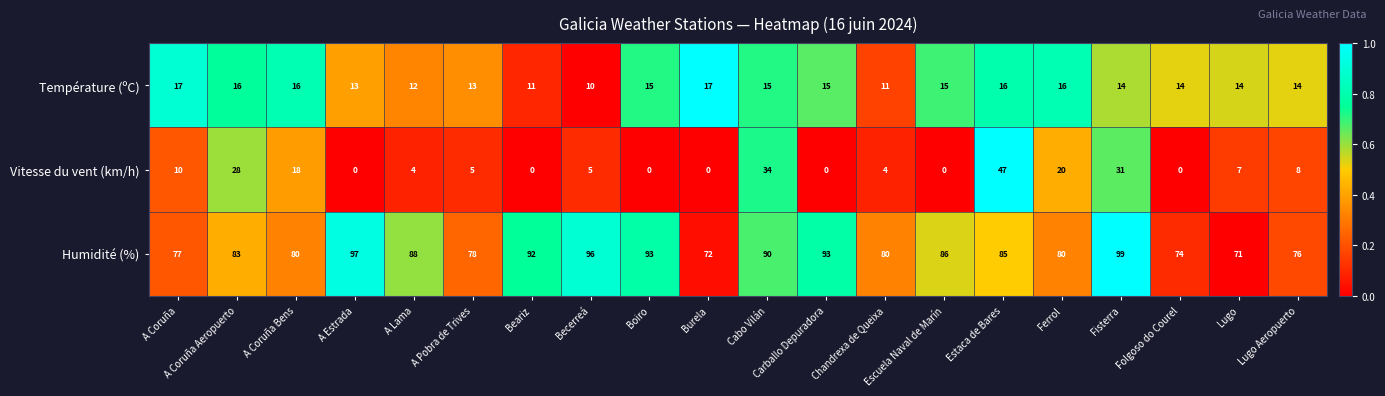

Which series changed the most between Folgoso do Courel and Lugo?

Vitesse du vent (km/h)